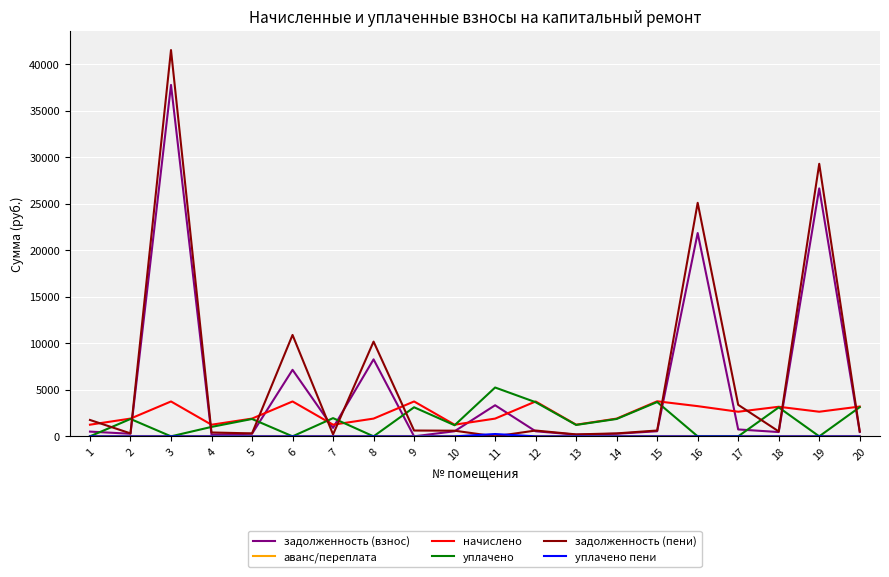

What is the spread (max minus min) of values at 18?

3178.5